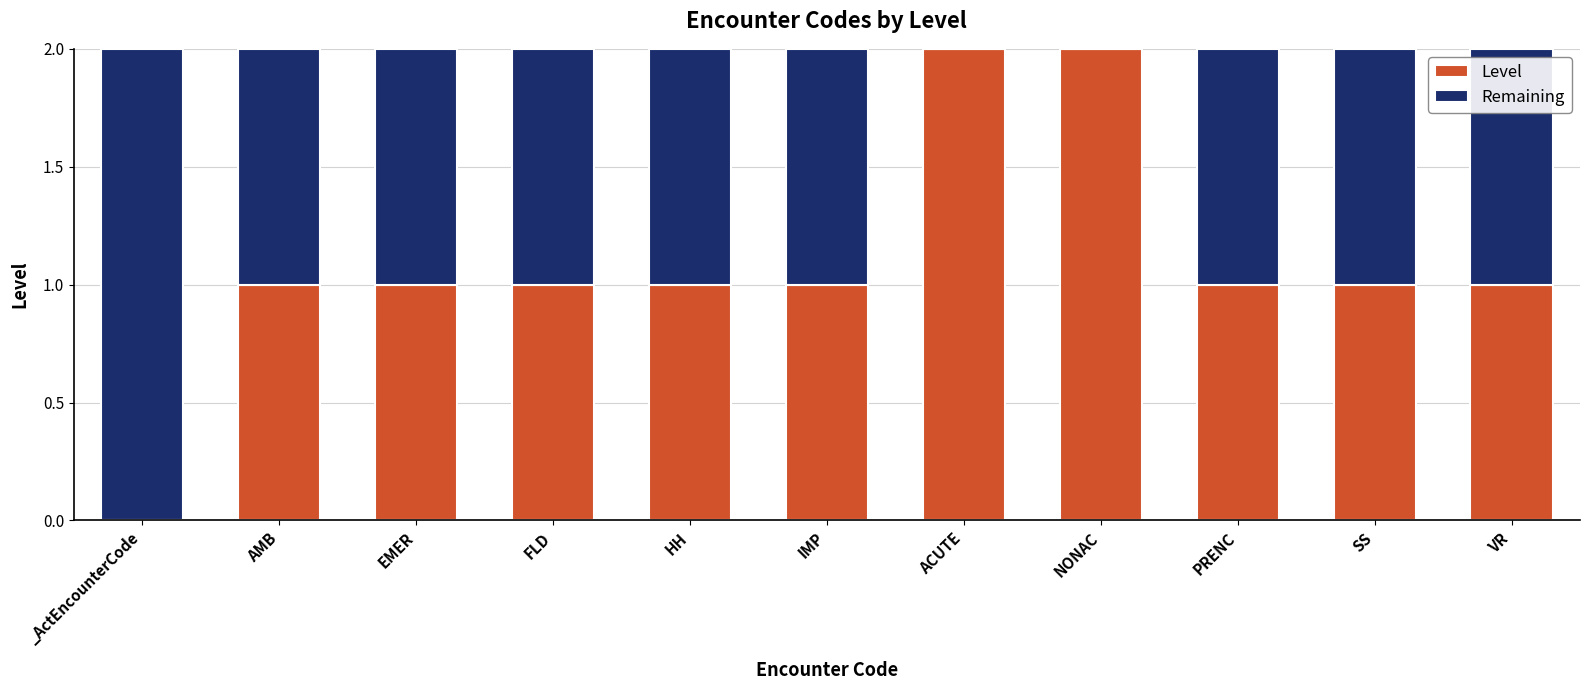

Reading left to right, what are the values for Level?

_ActEncounterCode=0	AMB=1	EMER=1	FLD=1	HH=1	IMP=1	ACUTE=2	NONAC=2	PRENC=1	SS=1	VR=1